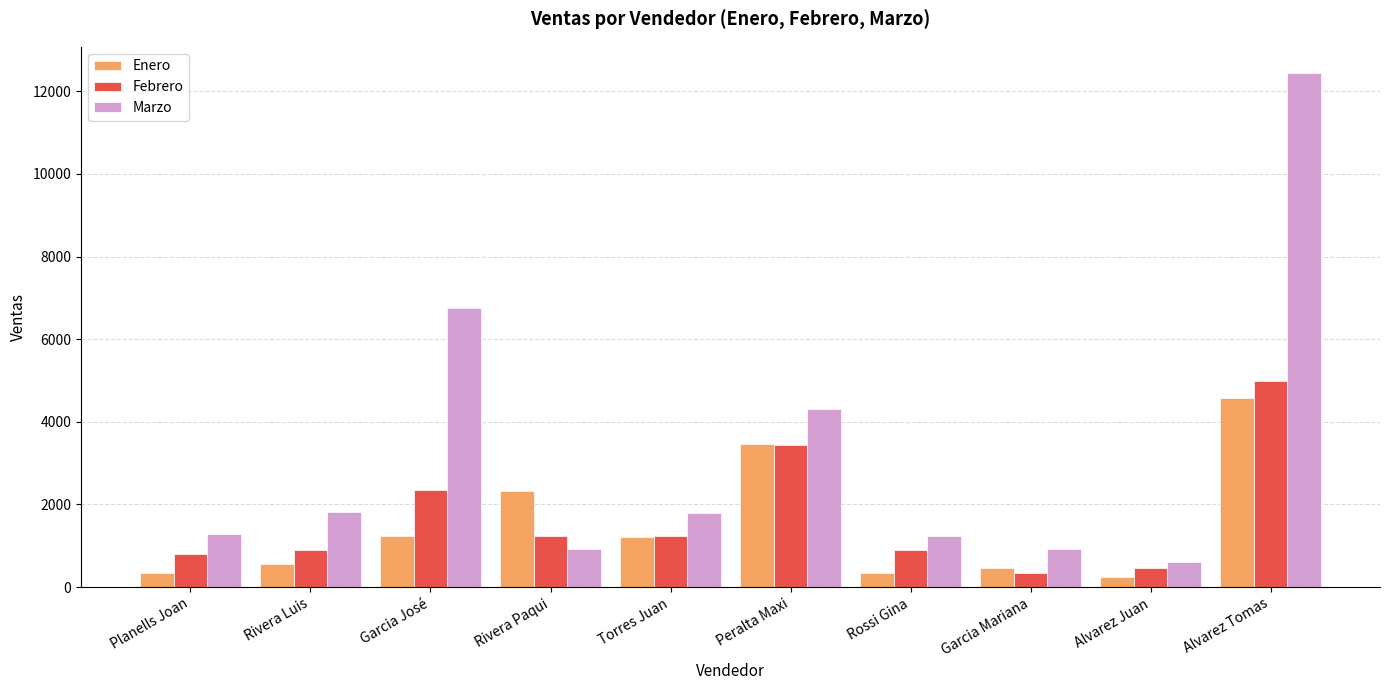

What is the difference between the highest and lowest values at Rivera Luis?

1260.0